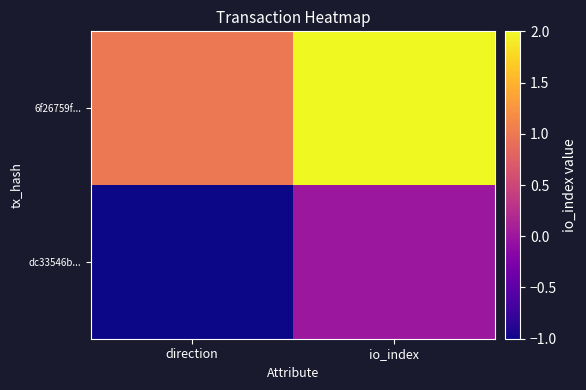

Rank the series at io_index from lowest to highest value.

dc33546b..., 6f26759f...